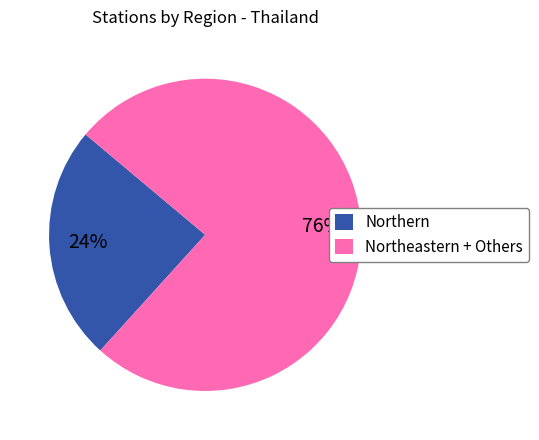

To the nearest percent, what percentage of the pie is Northeastern + Others?

76%